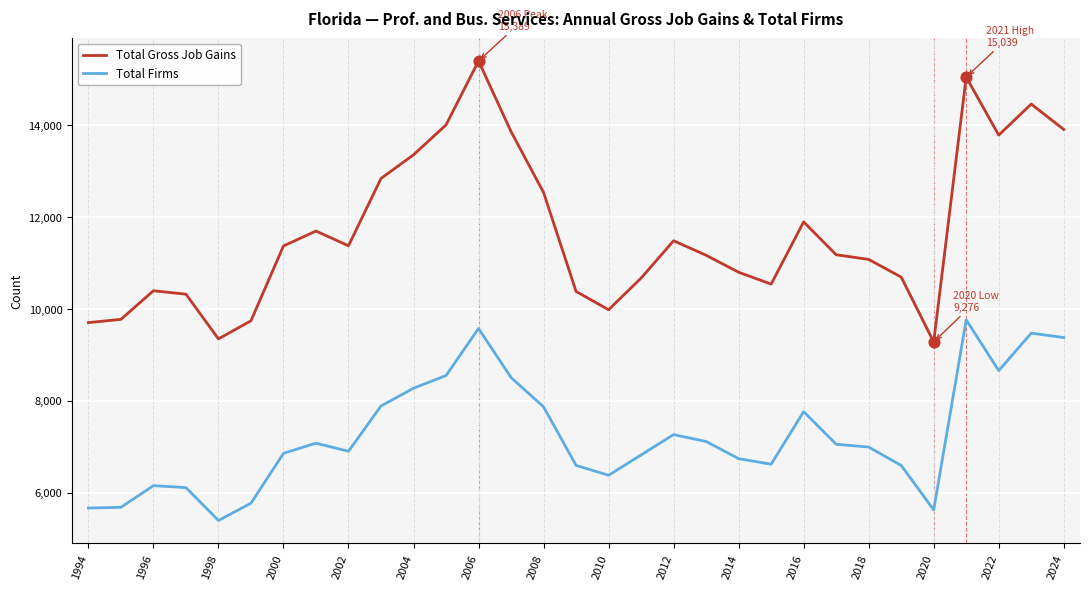

Which series has the largest range (max minus min)?

Total Gross Job Gains